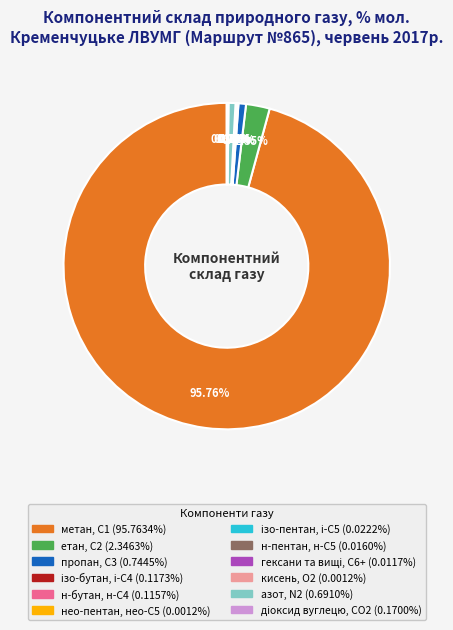

Does метан, С1 (95.7634%) account for over 50% of the chart?

Yes